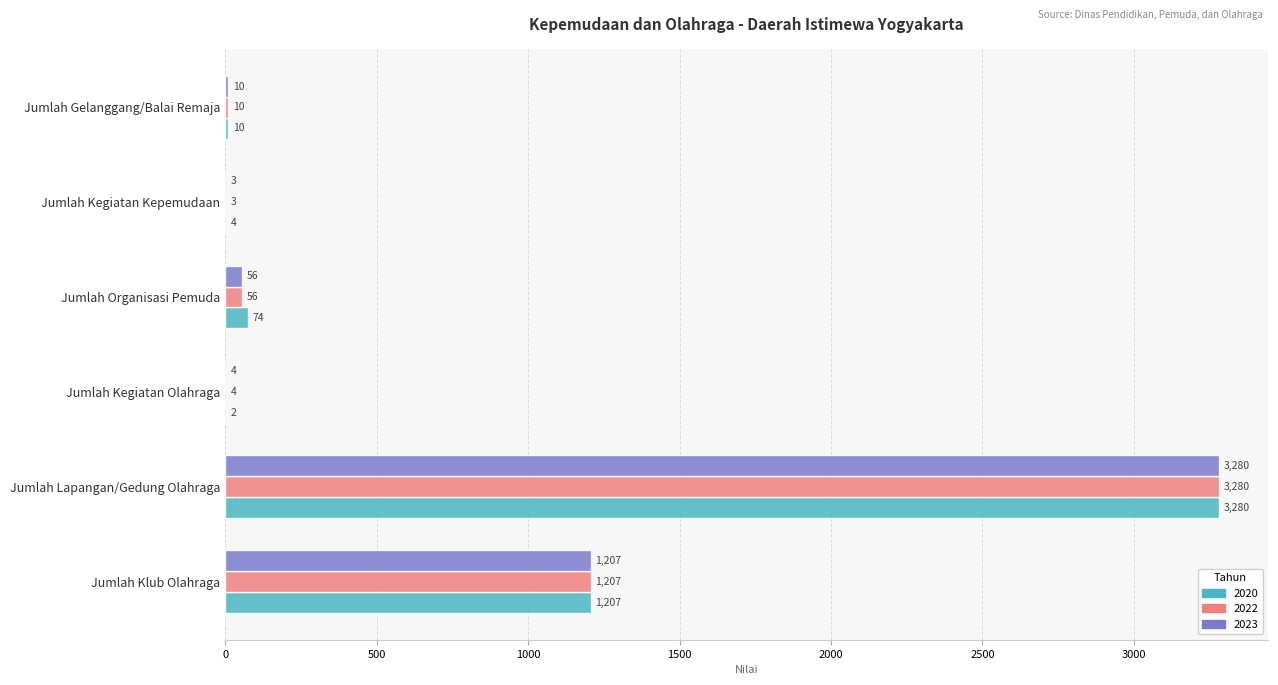

How many categories are shown in the chart?

6